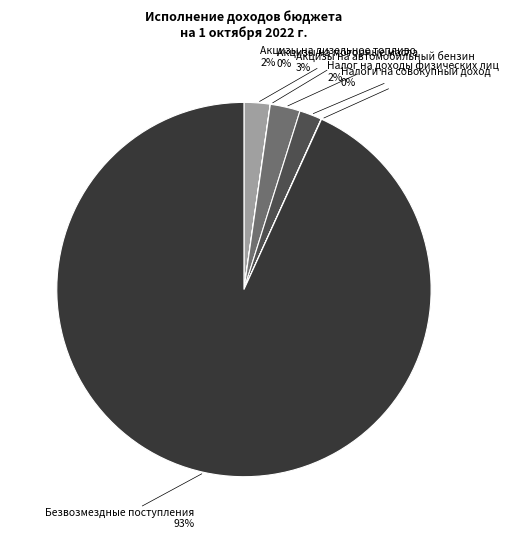

Which slice represents more than half of the pie?

Безвозмездные поступления